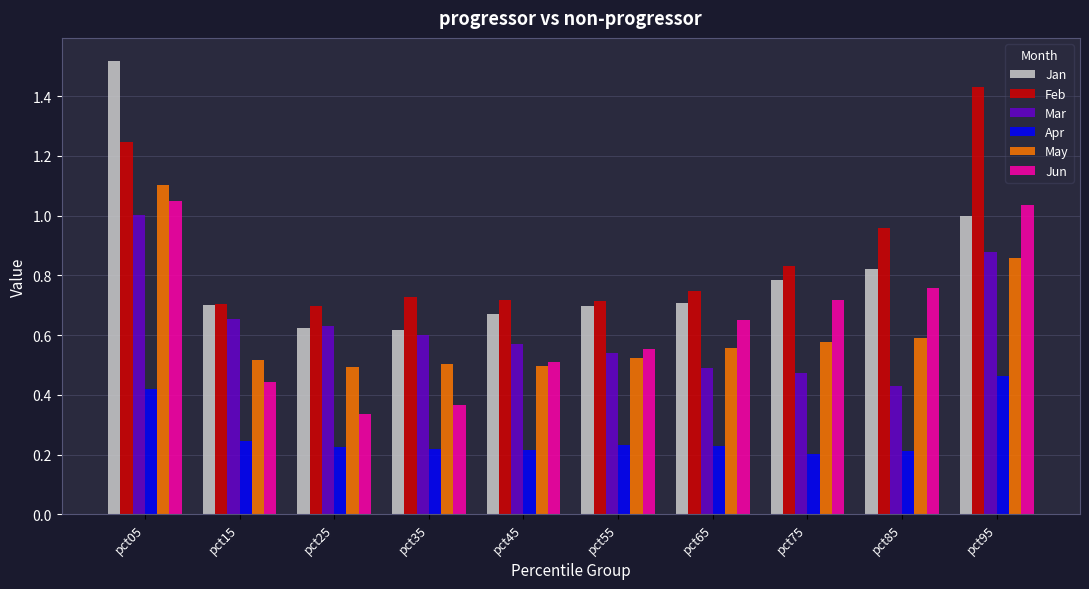

Which series has the largest total across all categories?

Feb